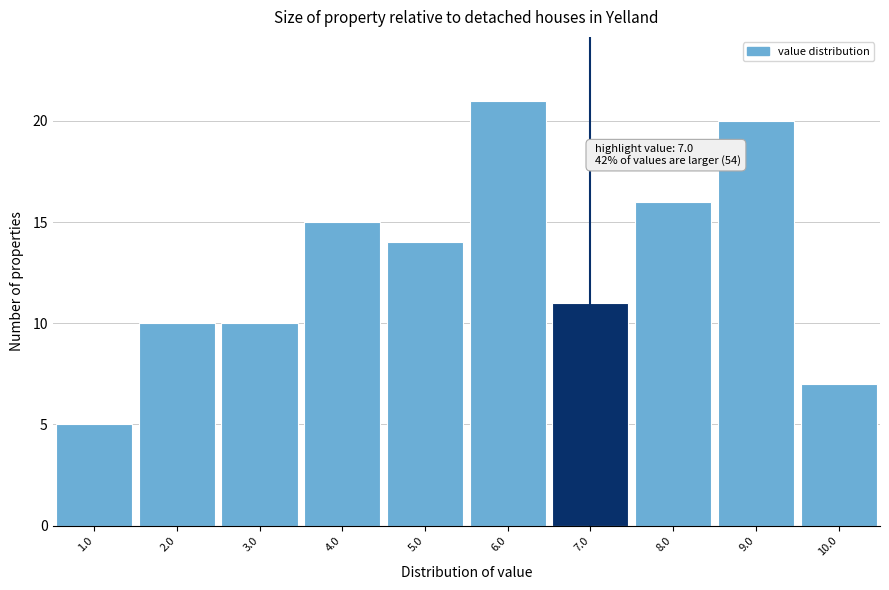

Which range on the x-axis has the tallest bar?

5.5 to 6.5